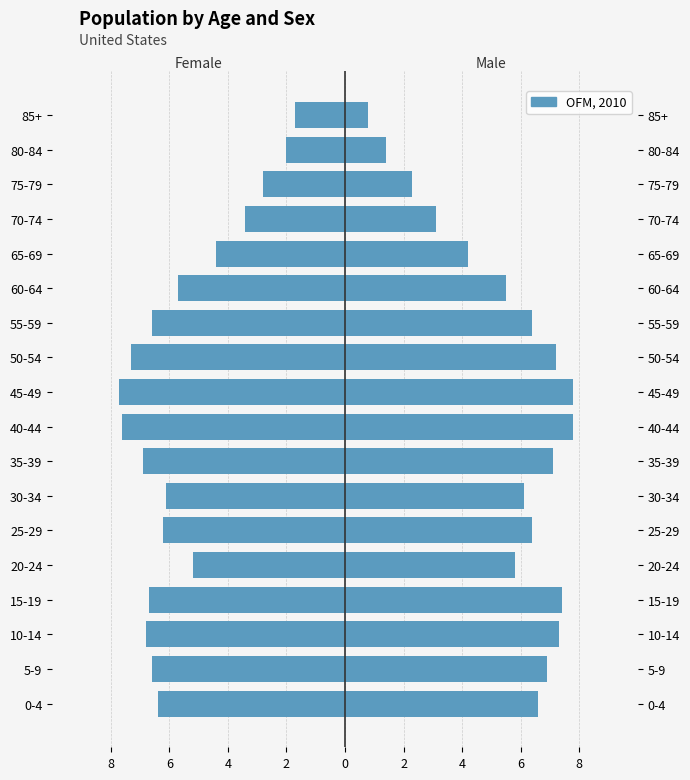

The Female series shows -2.0 at 80-84. True or false?

True